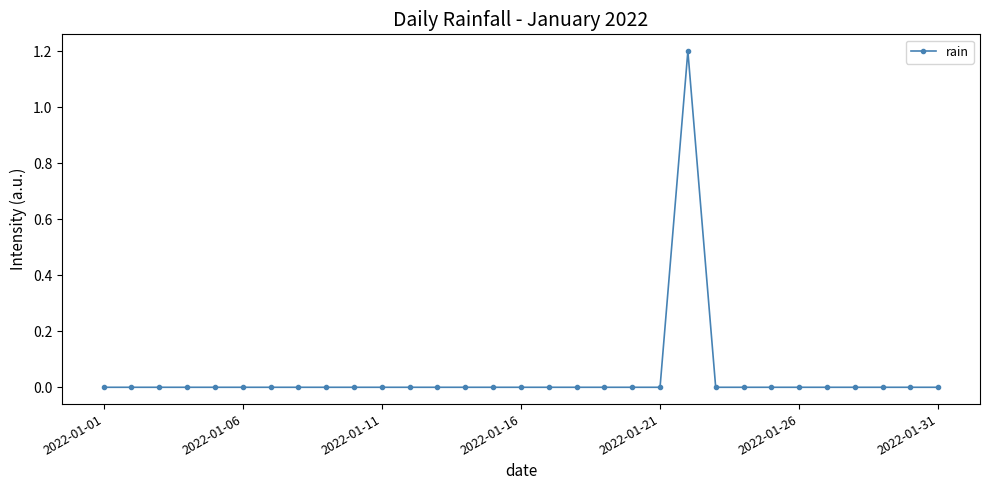

Is this an area chart (filled region under the line)?

No